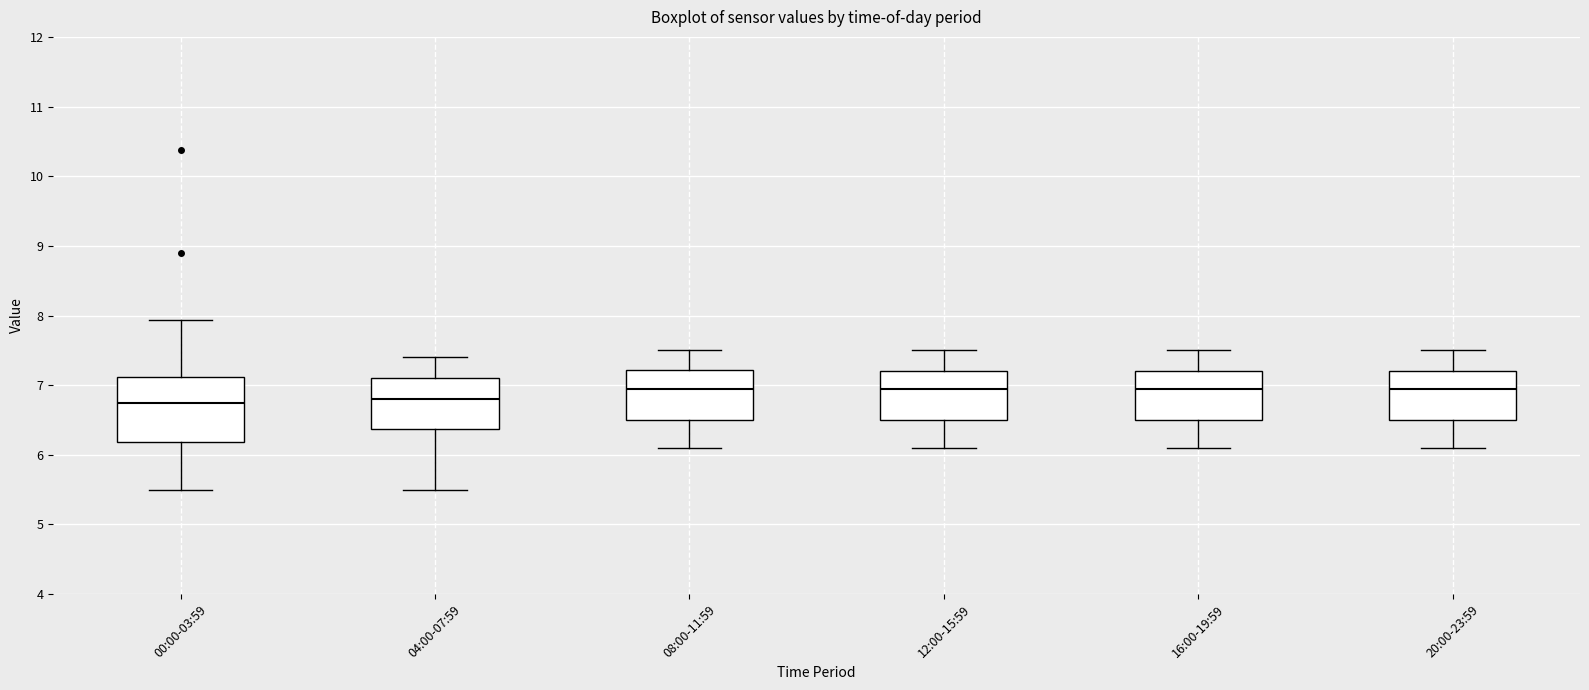

Which box is the tallest, from its lower edge to its upper edge?

00:00-03:59